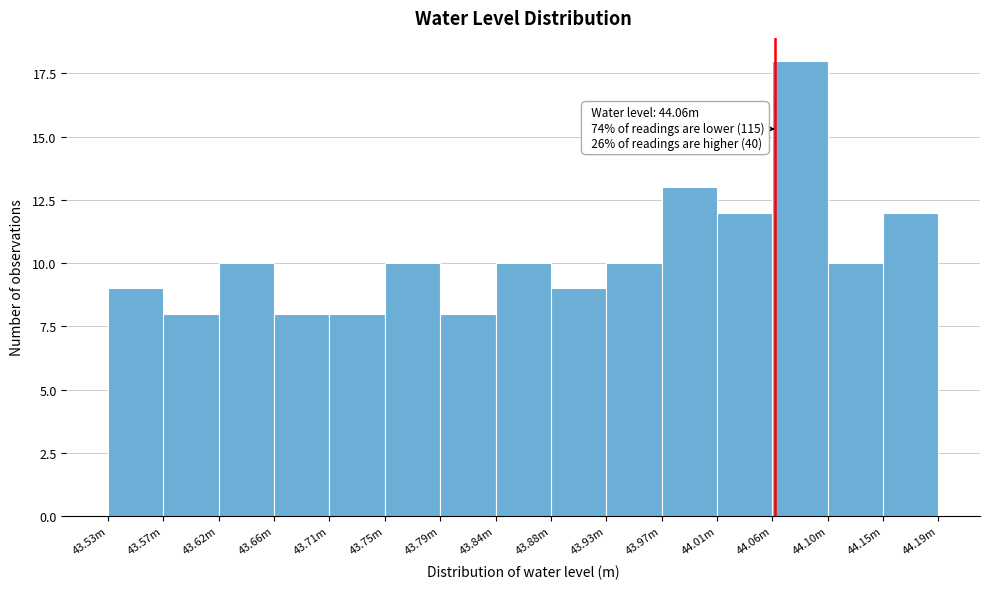

Reading left to right, extract all data points from this chart.

43.53m=9	43.57m=8	43.62m=10	43.66m=8	43.71m=8	43.75m=10	43.79m=8	43.84m=10	43.88m=9	43.93m=10	43.97m=13	44.01m=12	44.06m=18	44.10m=10	44.15m=12